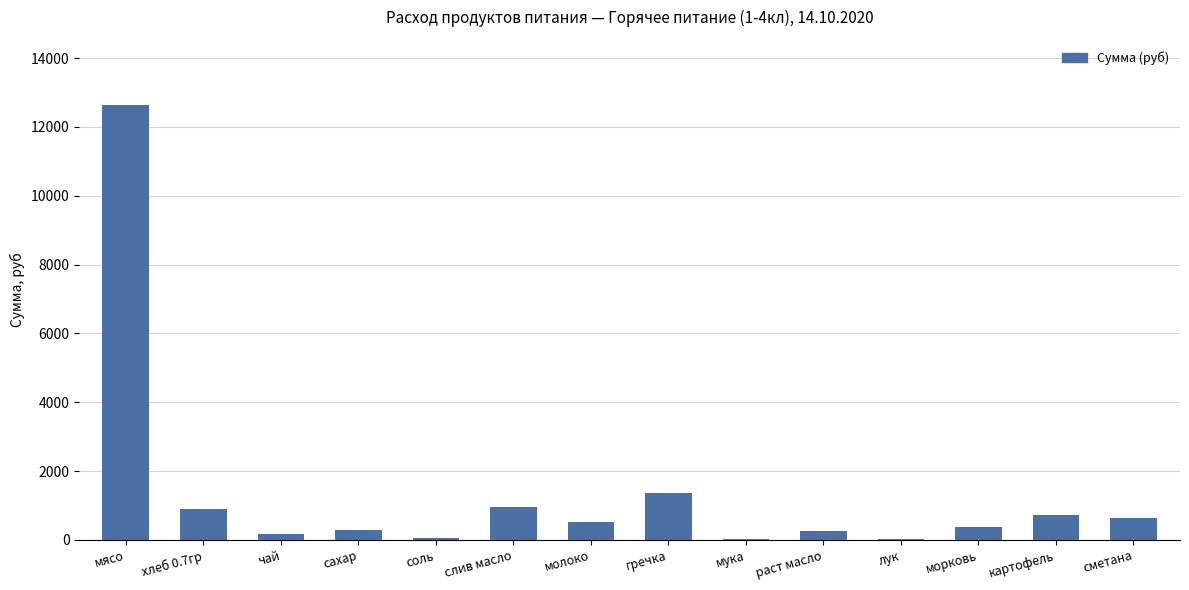

What is the sum of all values?

18945.2